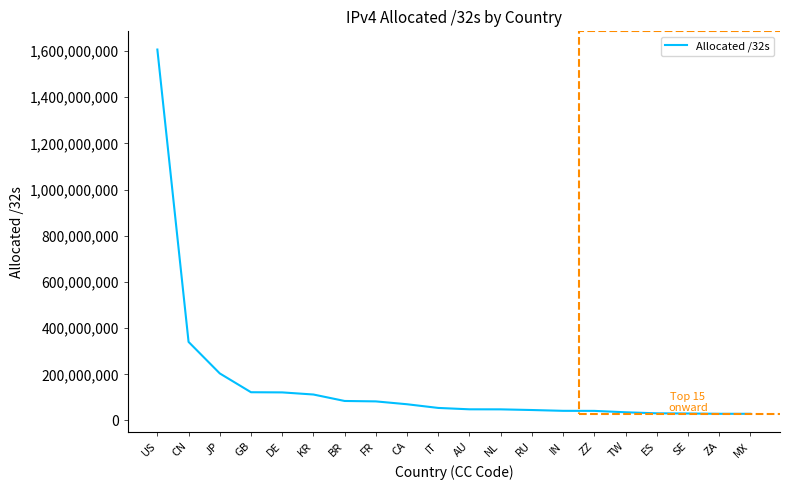

What is the smallest value displayed?

28878592